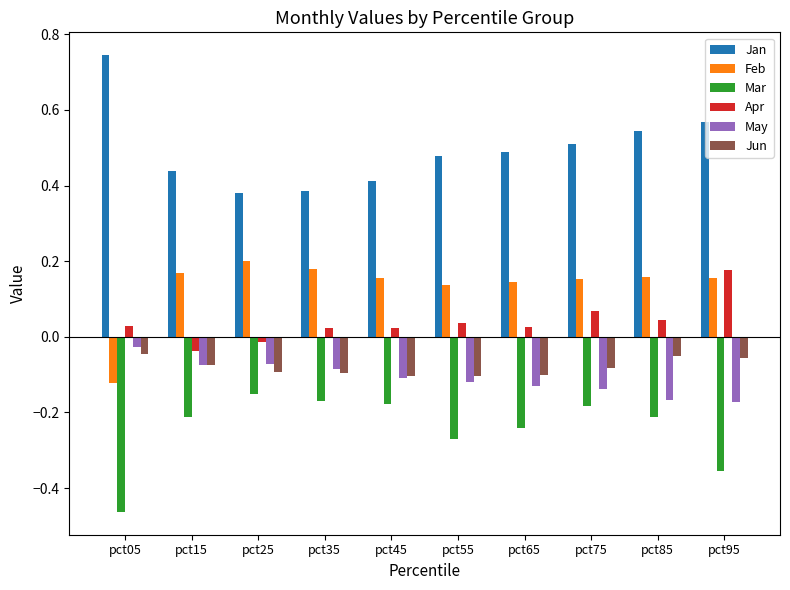

At which label does Jan reach its peak?

pct05